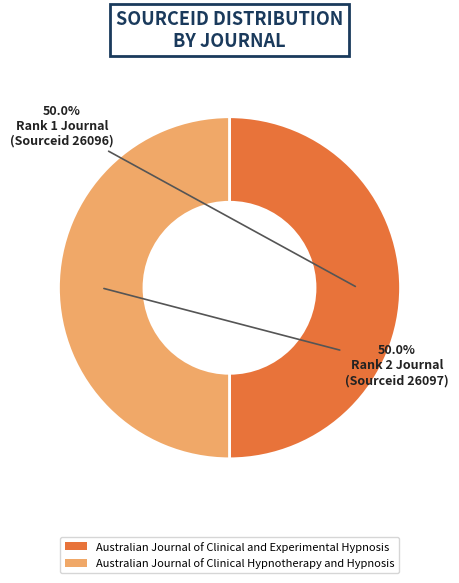

What percentage is NOT represented by Australian Journal of Clinical and Experimental Hypnosis?

50.0%